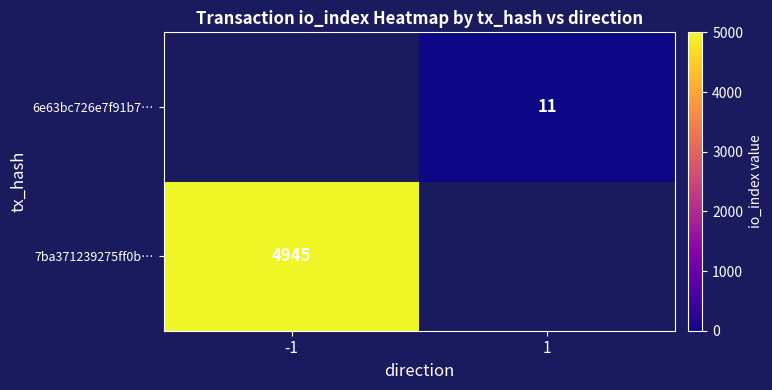

Is it true that 7ba371239275ff0b… equals 4945 at -1?

True